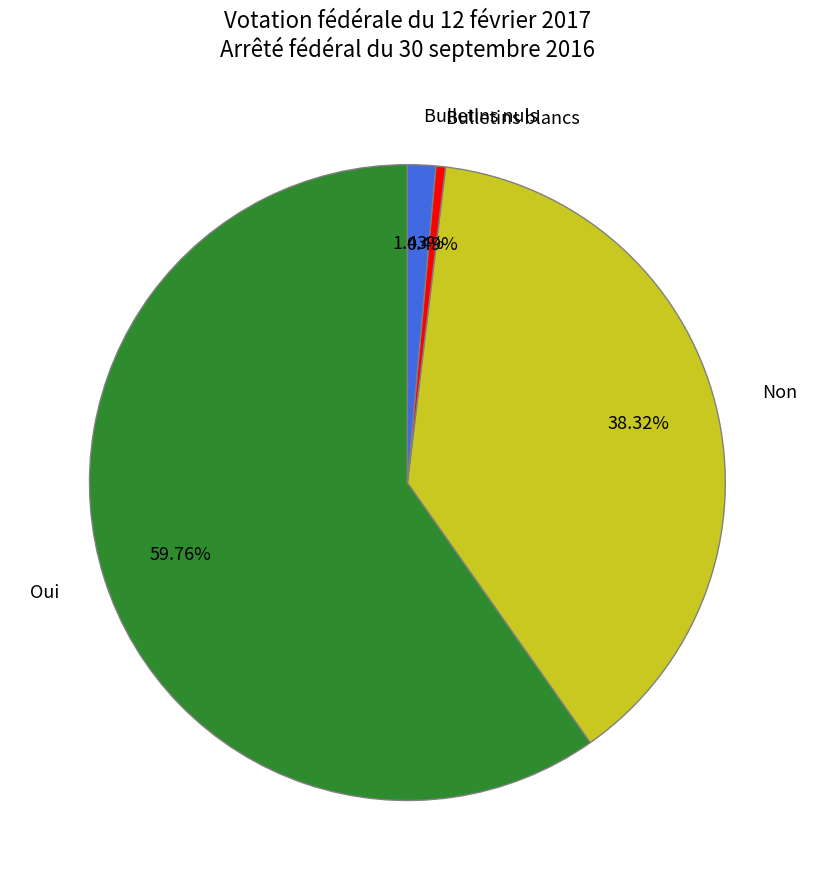

True or false: Oui accounts for 60% of the total.

True